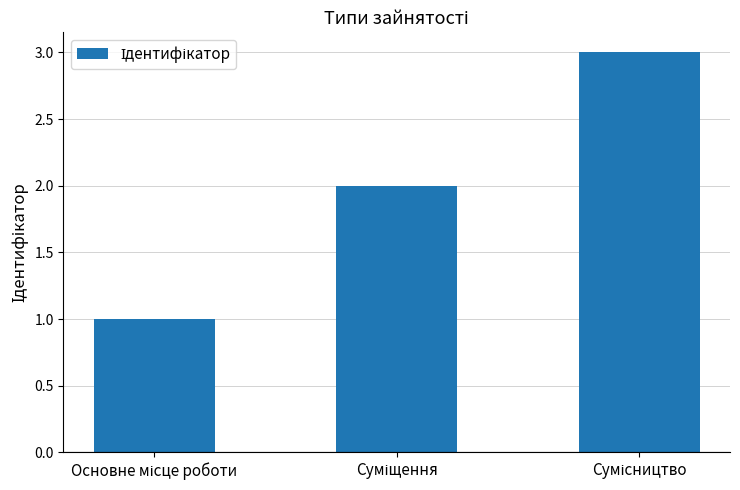

What is the sum of all values?

6